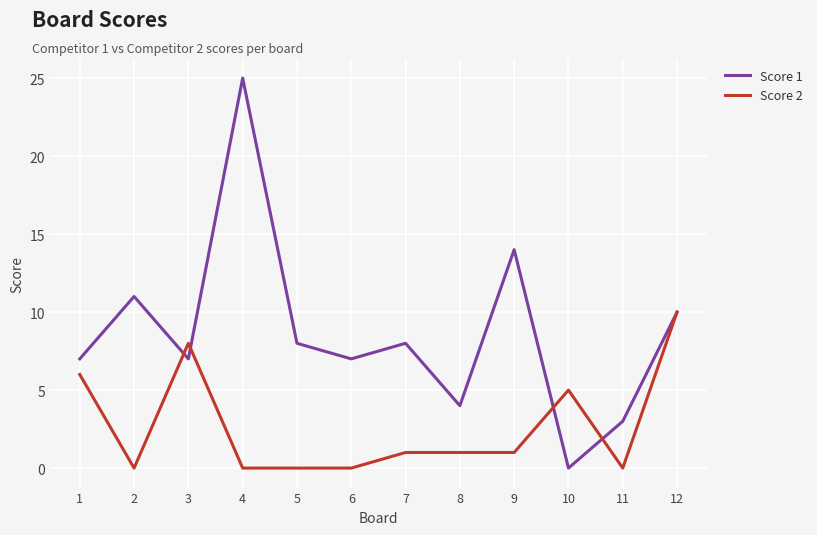

Which series has the largest total across all categories?

Score 1